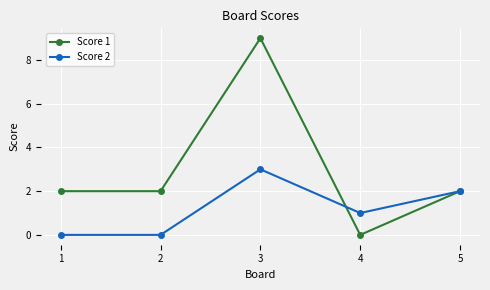

List the series in order of their peak value, highest first.

Score 1, Score 2